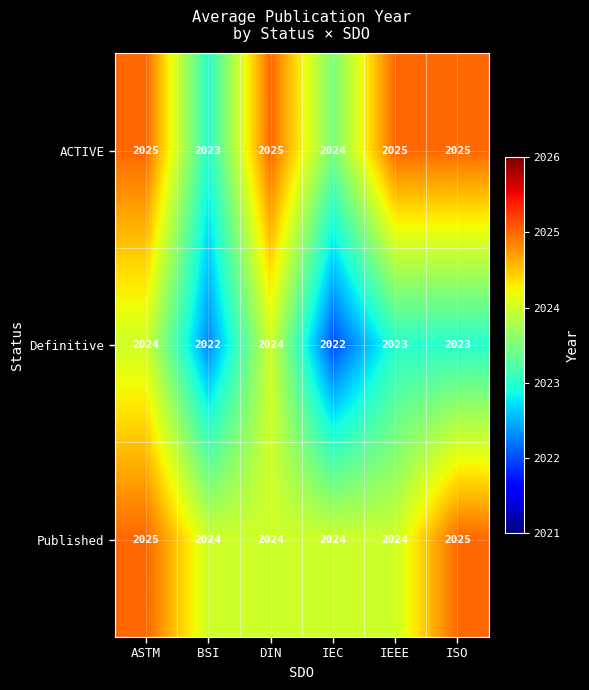

What is the sum of the ACTIVE values at IEEE and IEC?

4049